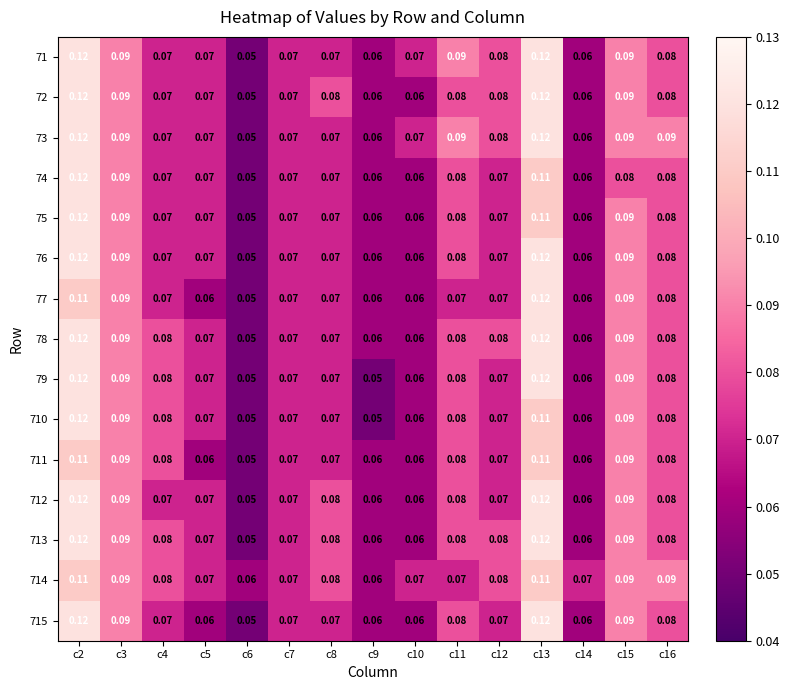

Count the number of categories in the chart.

15